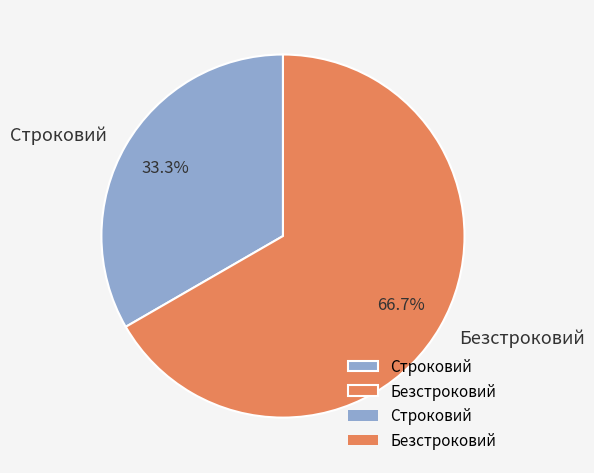

Which has a higher value, Безстроковий or Строковий?

Безстроковий